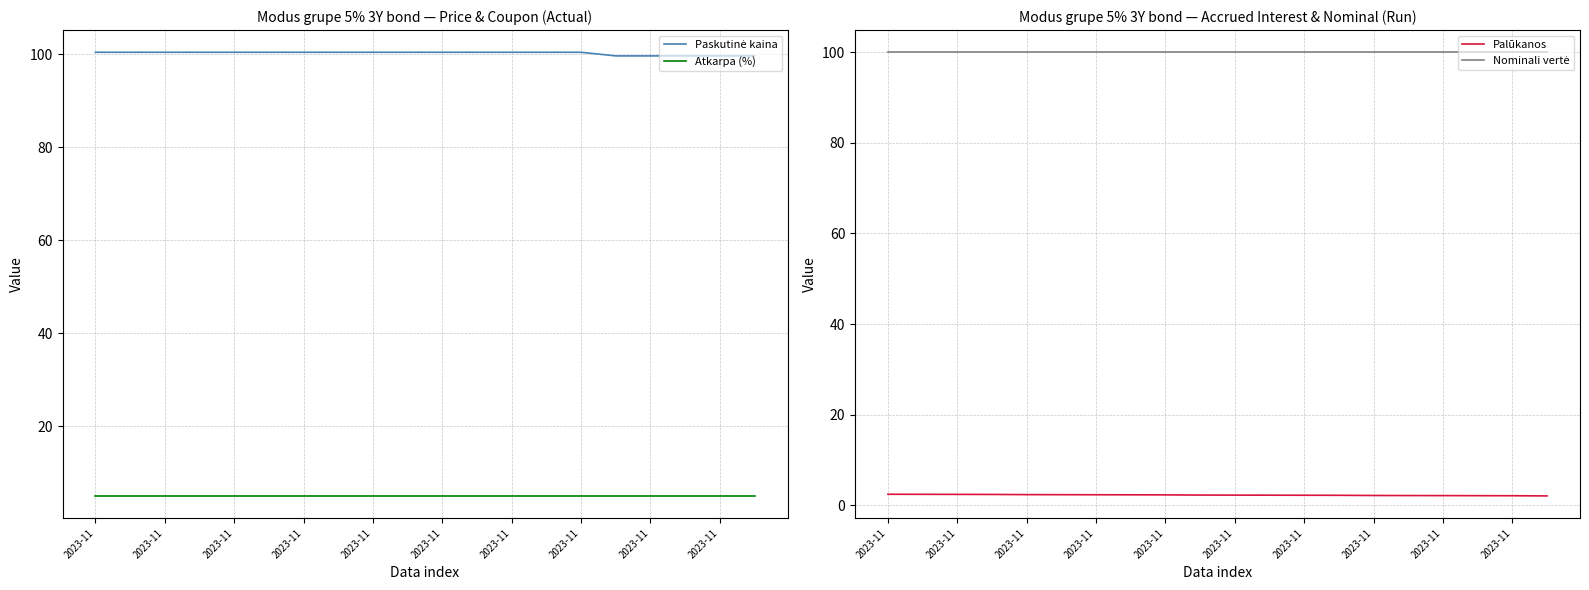

The Nominali vertė series shows 100.0 at 11. True or false?

True